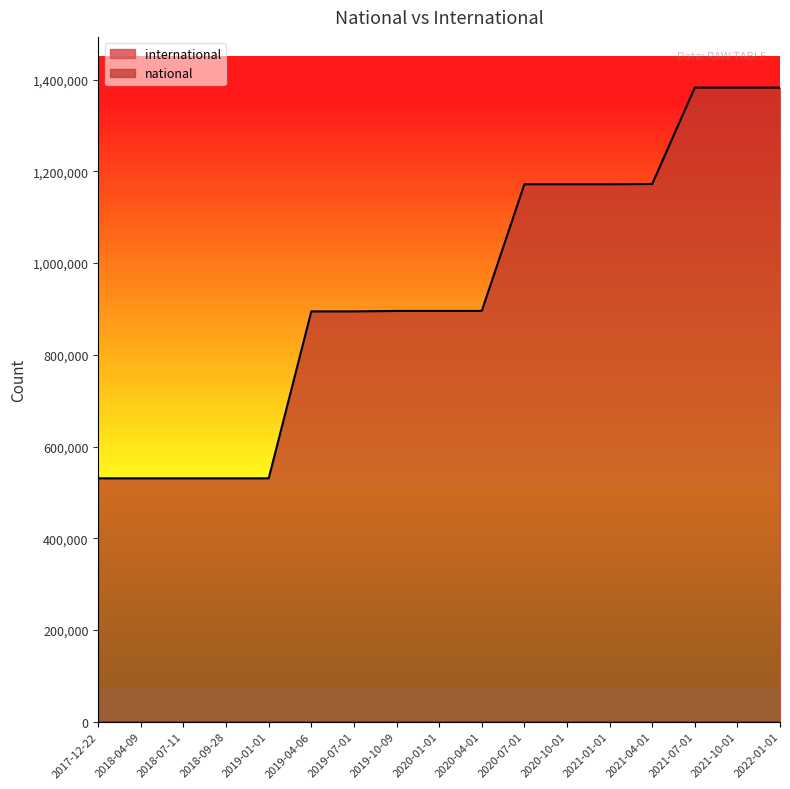

What is the greatest value displayed?

1382474